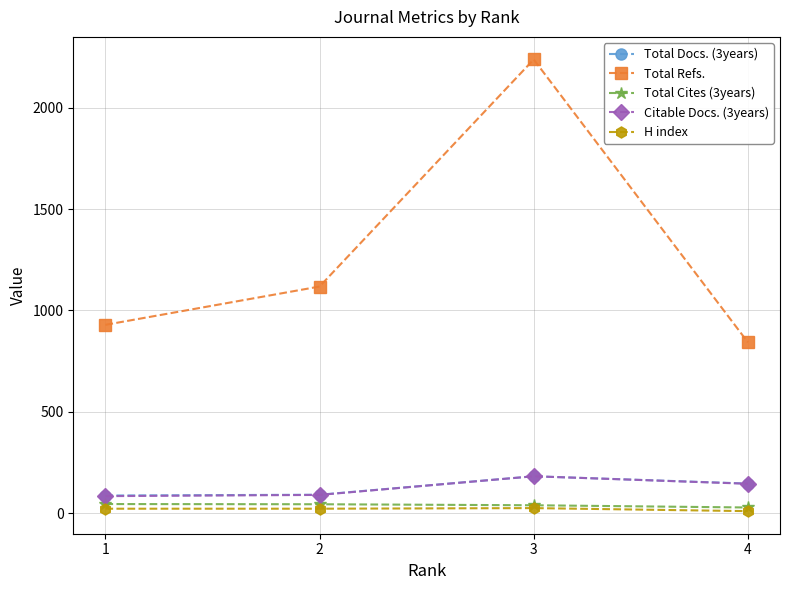

Where is the first local maximum for Total Refs.?

3